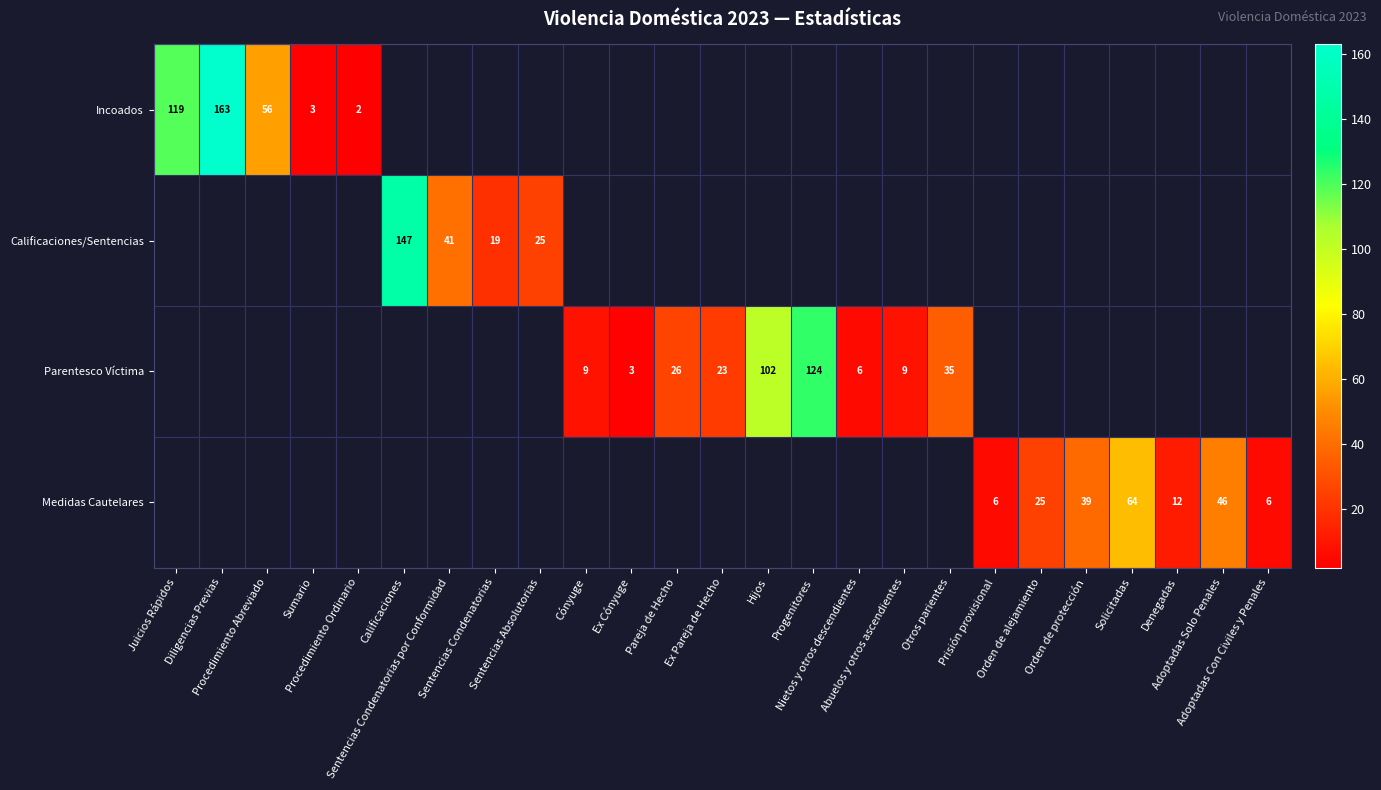

How many data points does each series have?

25